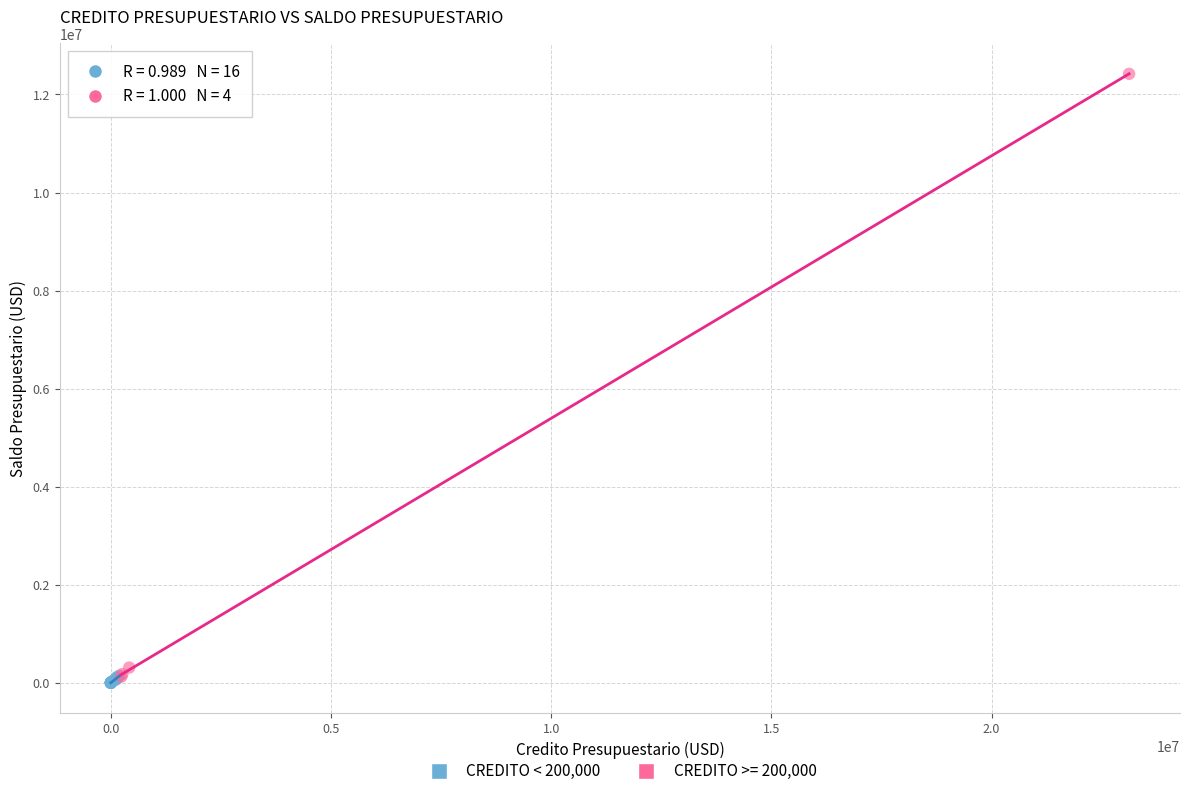

Which series reaches the maximum Y coordinate?

CREDITO >= 200,000